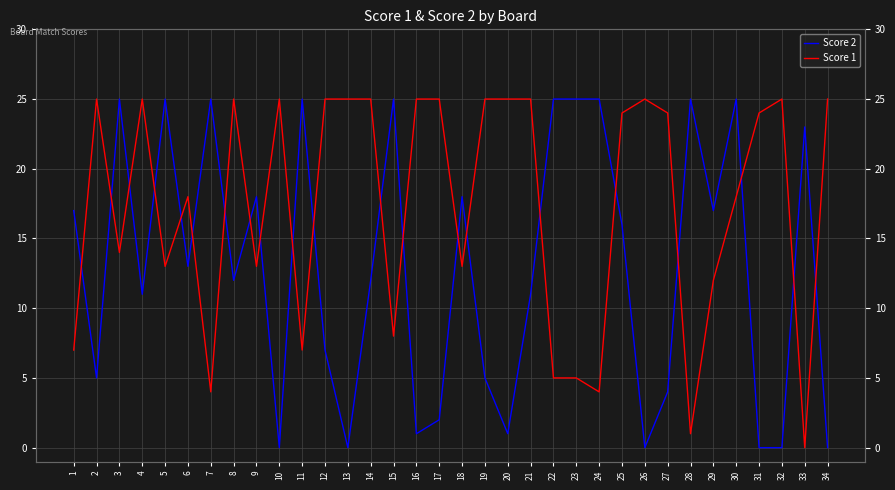

What are all the series names shown in the legend?

Score 2, Score 1